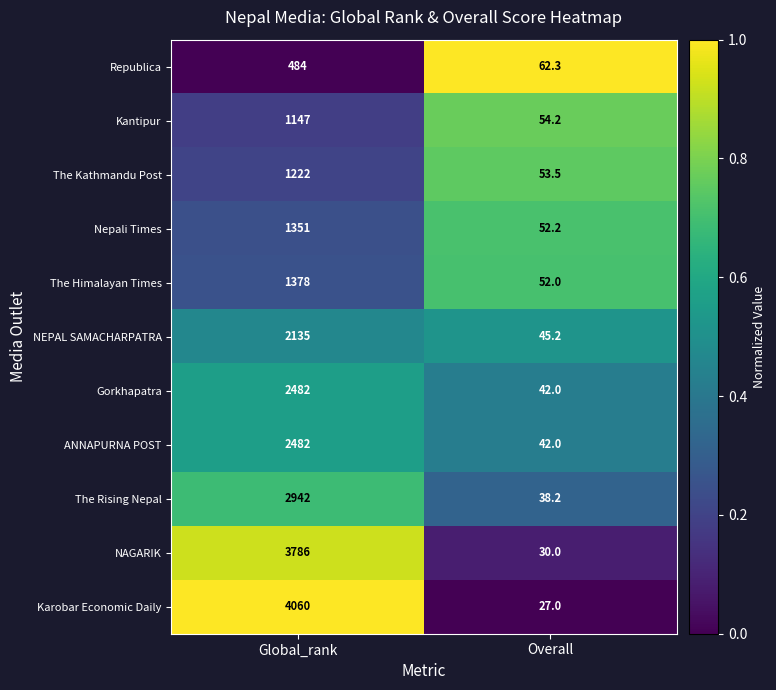

Which series has the largest range (max minus min)?

Karobar Economic Daily